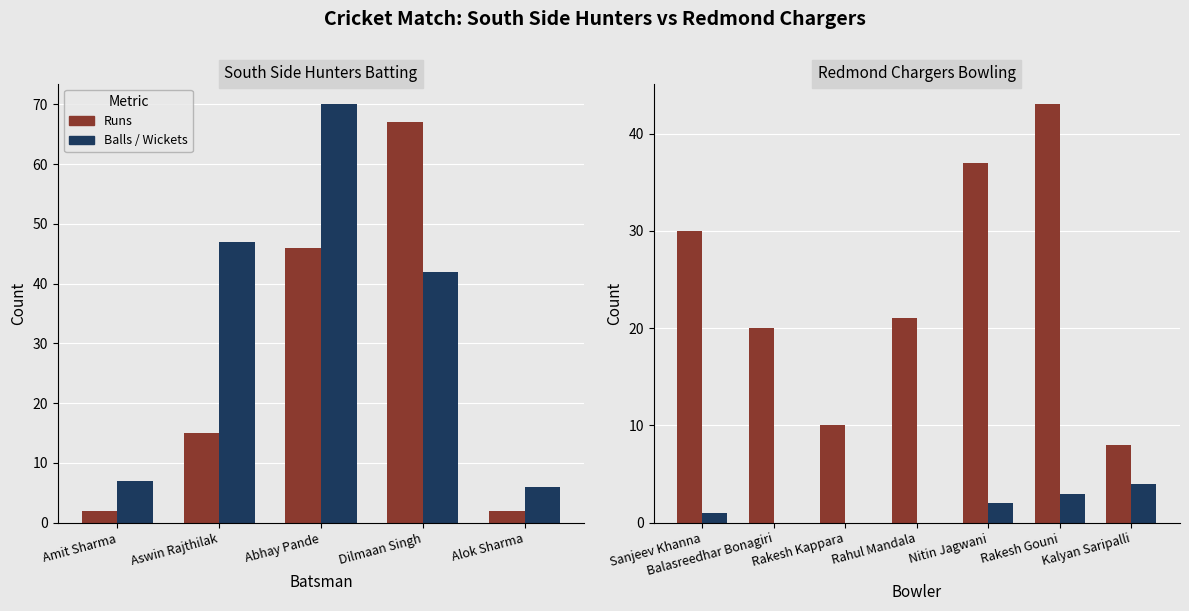

The value of Runs at Abhay Pande is 77. True or false?

False